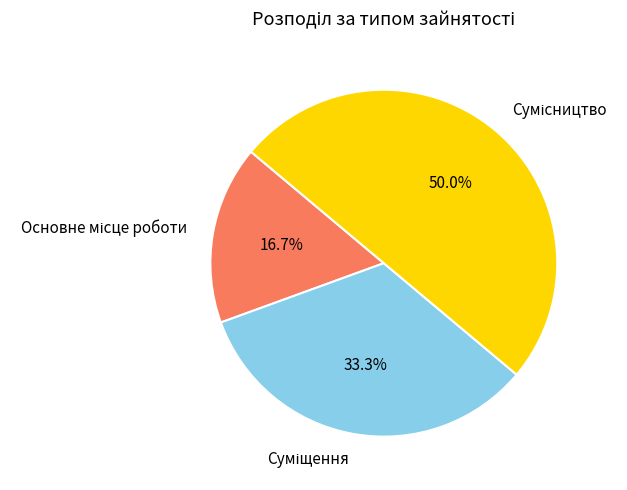

Between Сумісництво and Основне місце роботи, which is larger?

Сумісництво